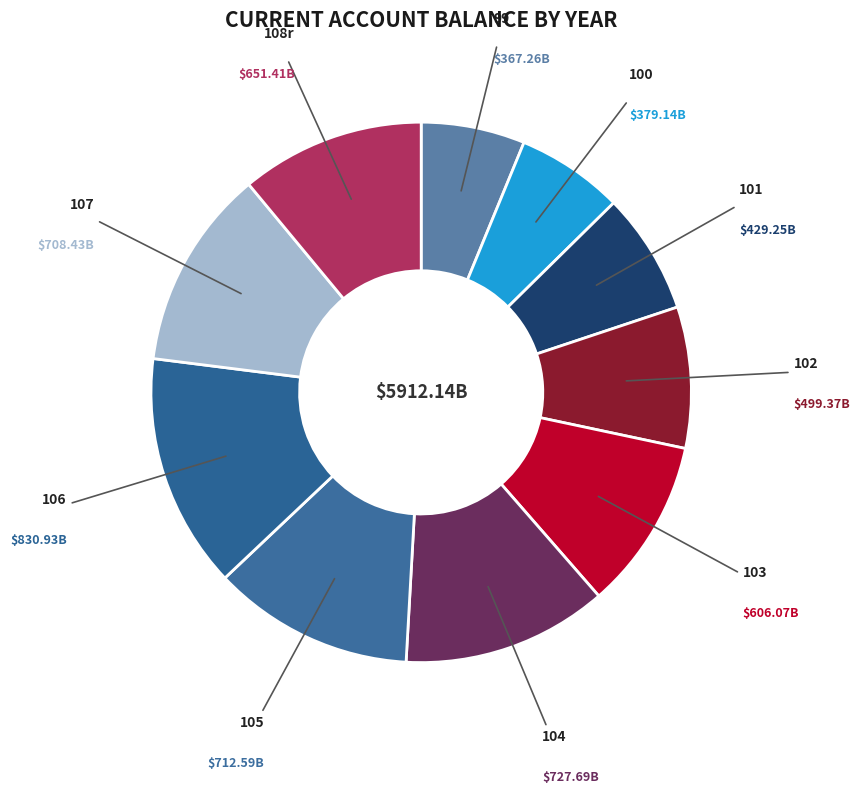

Rank the categories by value from highest to lowest.

106, 104, 105, 107, 108r, 103, 102, 101, 100, 99